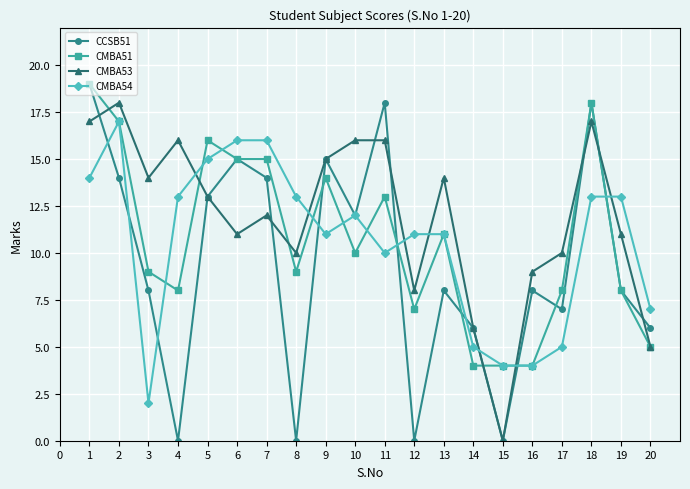

What is the maximum value shown in the chart?

19